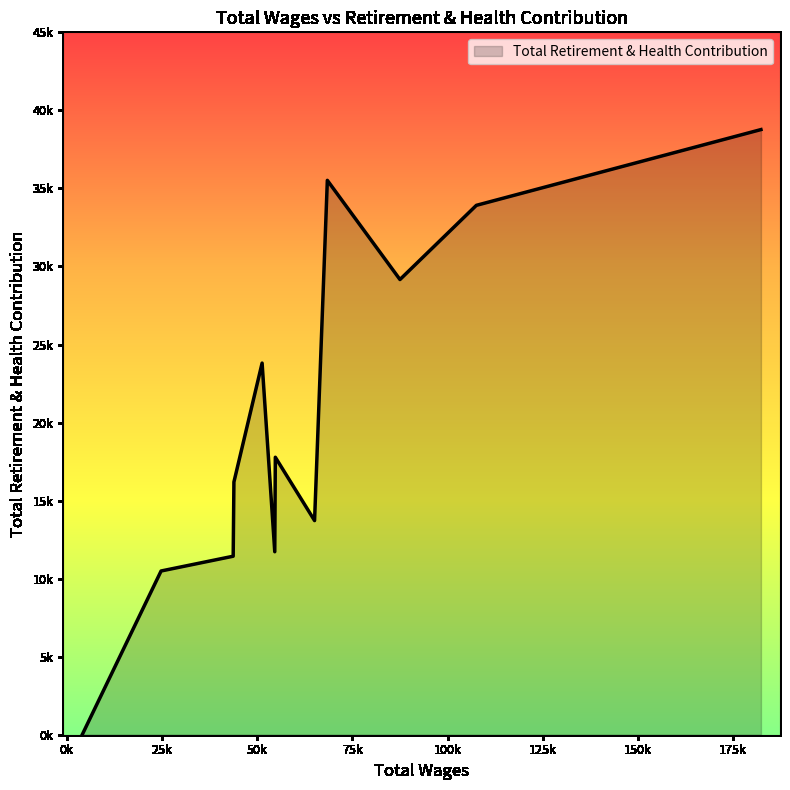

Does the chart display data point markers on the line(s)?

No